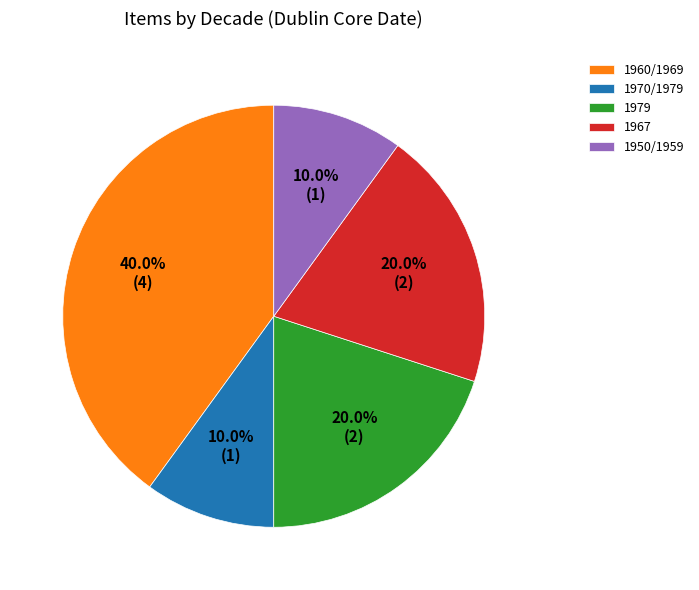

Combined, what portion of the pie is 1960/1969 and 1967?

60.0%